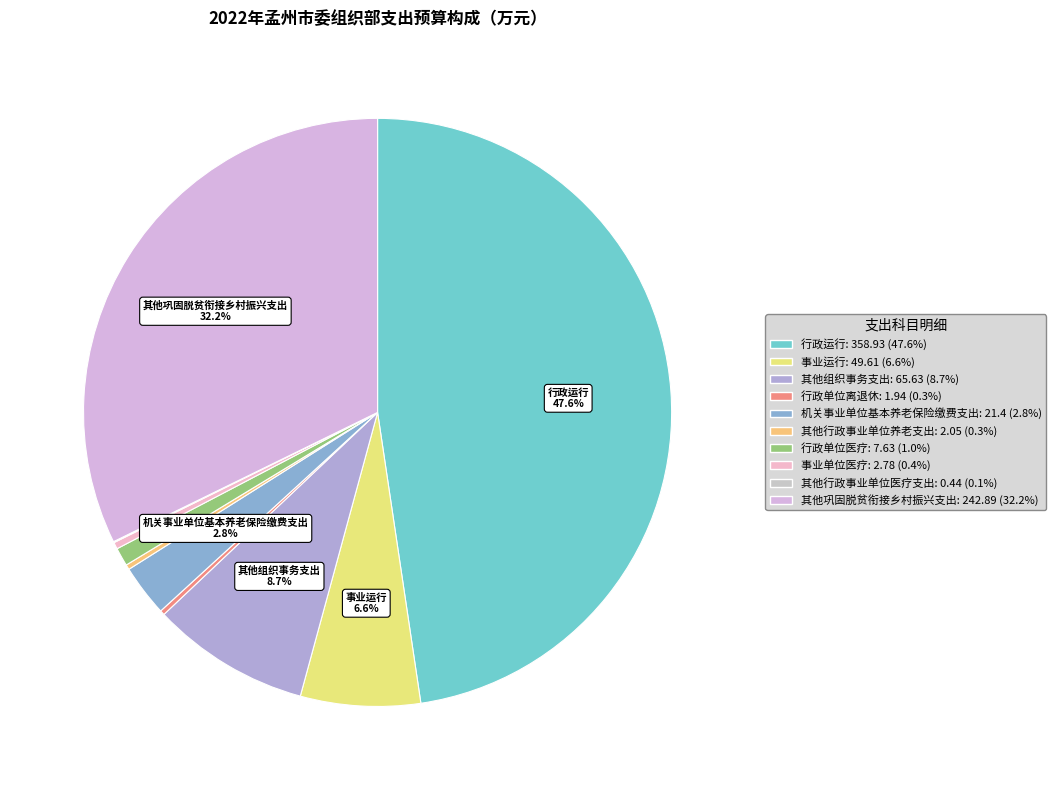

What is the total percentage of 其他巩固脱贫衔接乡村振兴支出 and 行政单位医疗?

33.3%